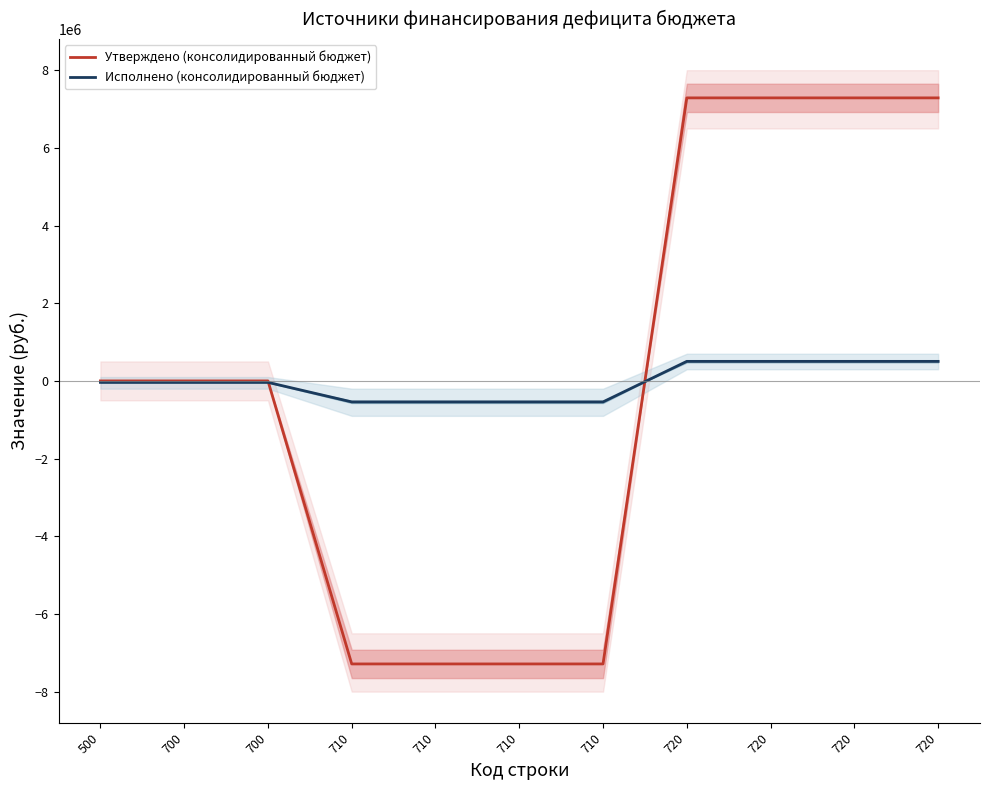

How many data points in Исполнено (консолидированный бюджет) are above -37468?

4